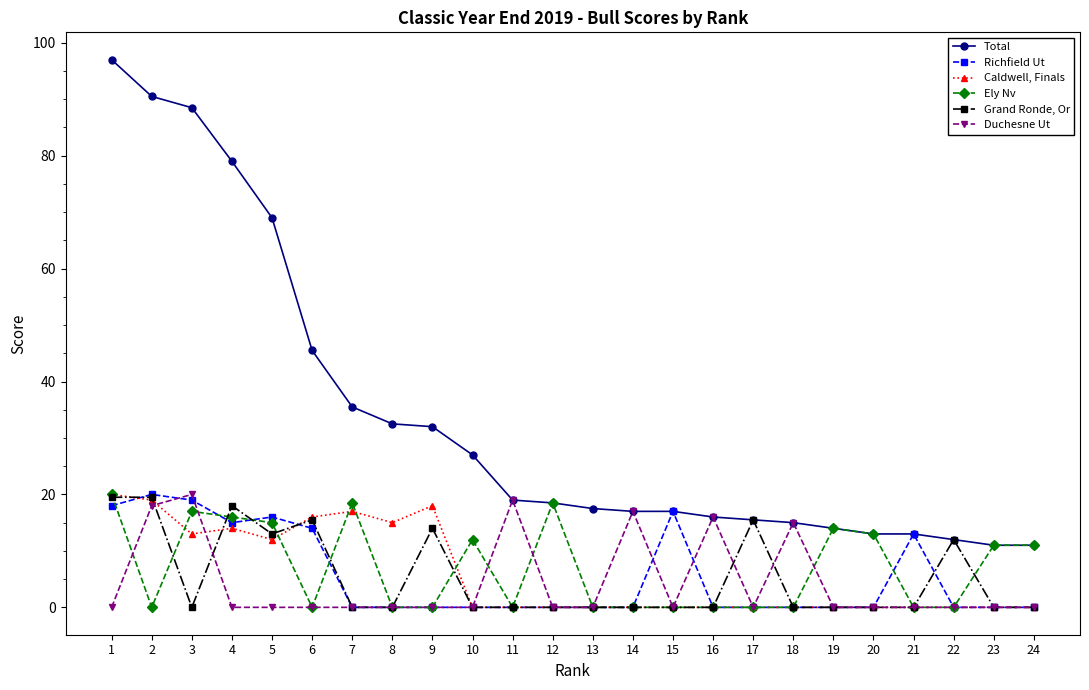

Which series has the largest range (max minus min)?

Total